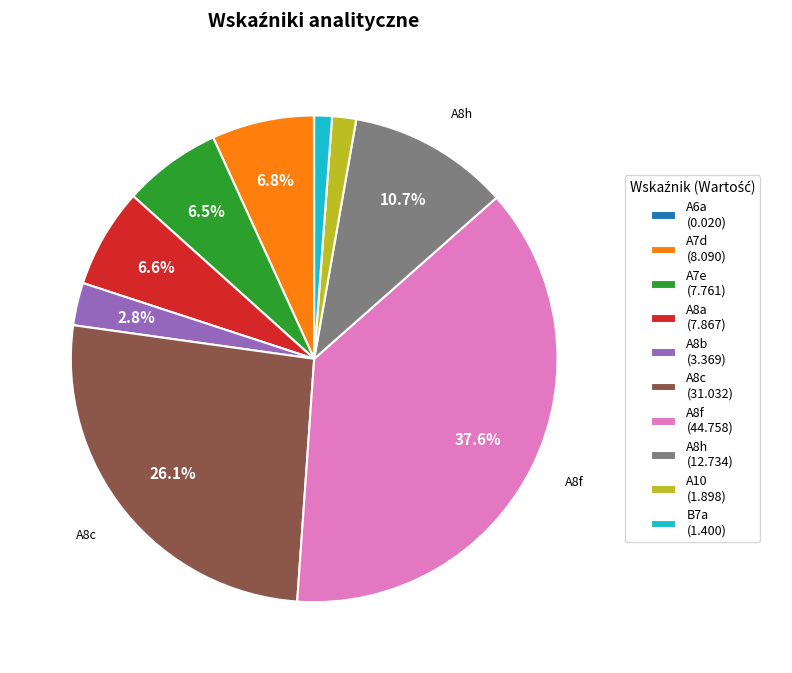

Is A8f the majority of the pie?

No